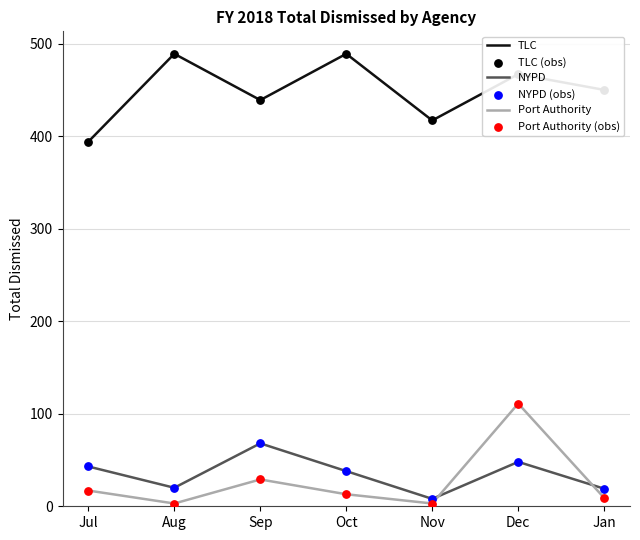

Between Aug and Nov, which series saw the biggest shift?

TLC